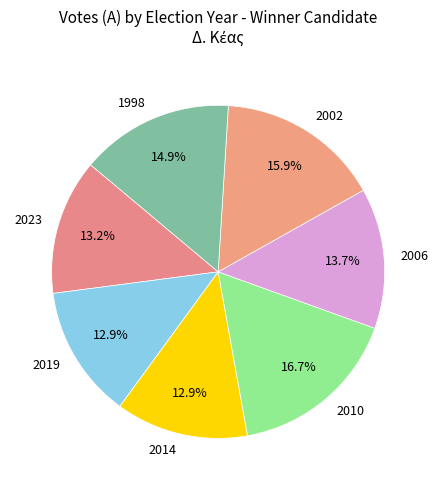

What percentage is the 2019 slice, to the nearest percent?

13%